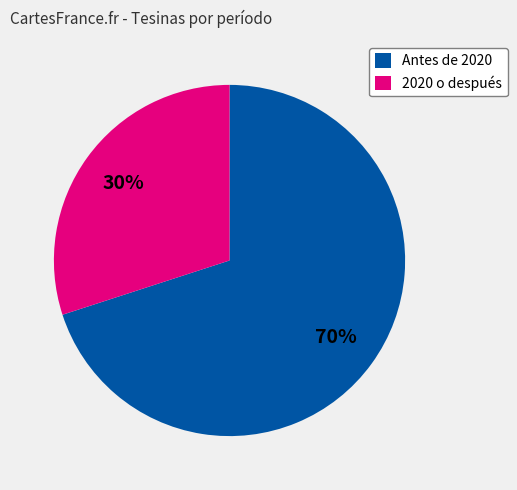

How many slices are in this pie chart?

2